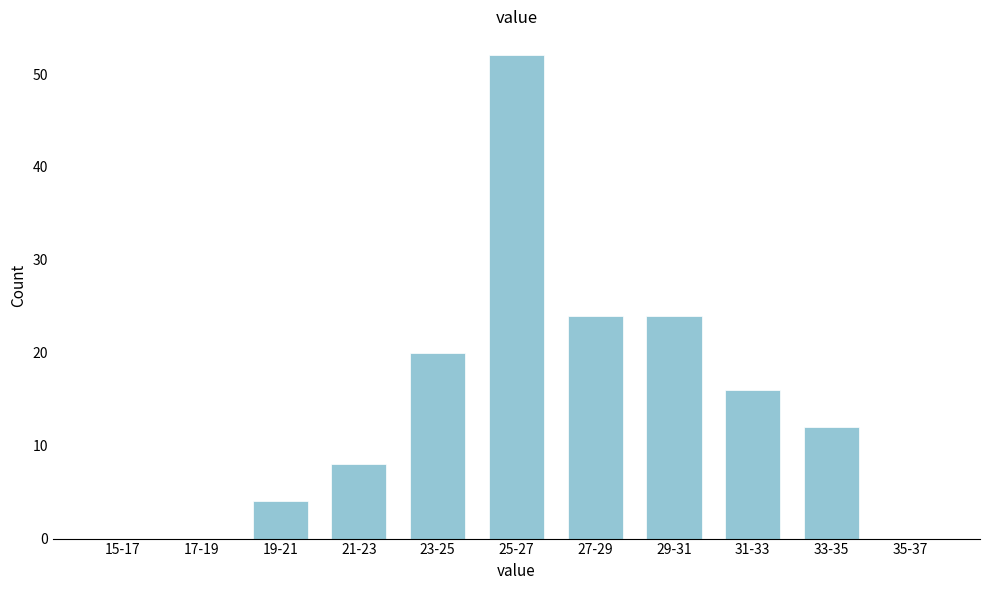

Reading right to left, list all the values displayed in this chart.

35-37=0	33-35=12	31-33=16	29-31=24	27-29=24	25-27=52	23-25=20	21-23=8	19-21=4	17-19=0	15-17=0